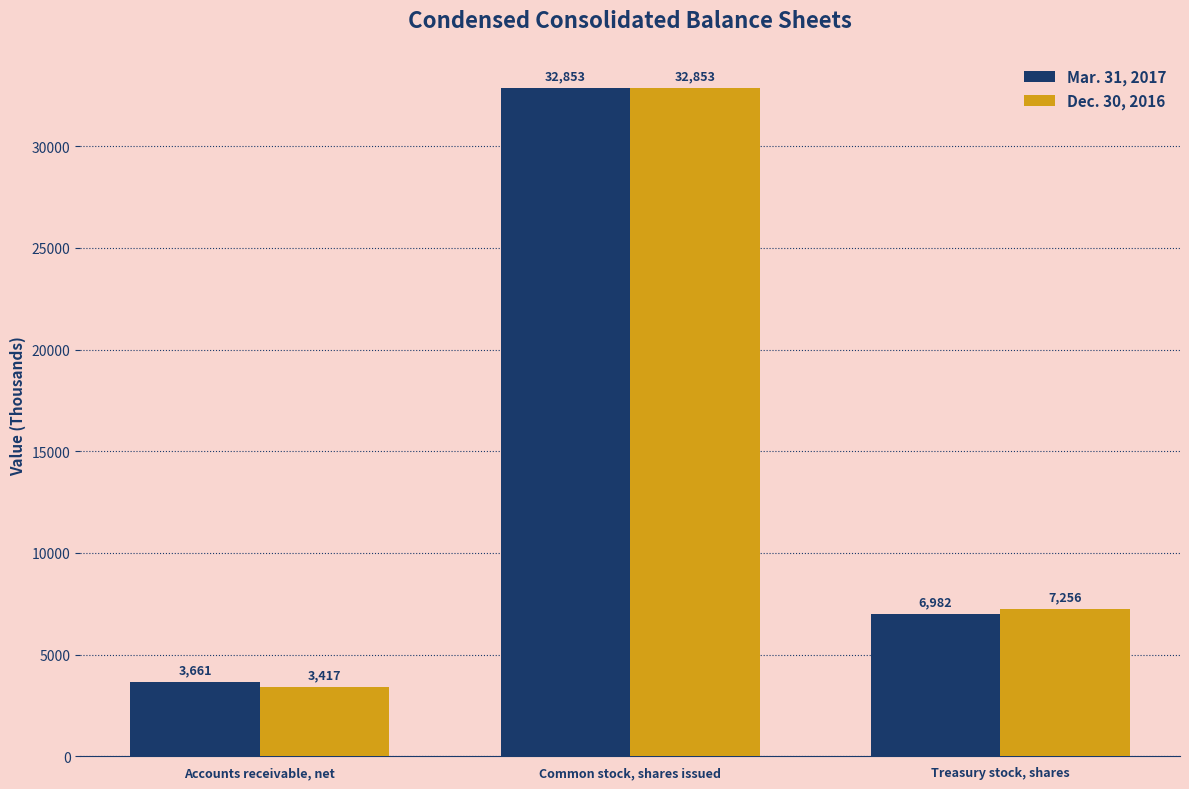

How many data points in Dec. 30, 2016 are less than 7256?

1